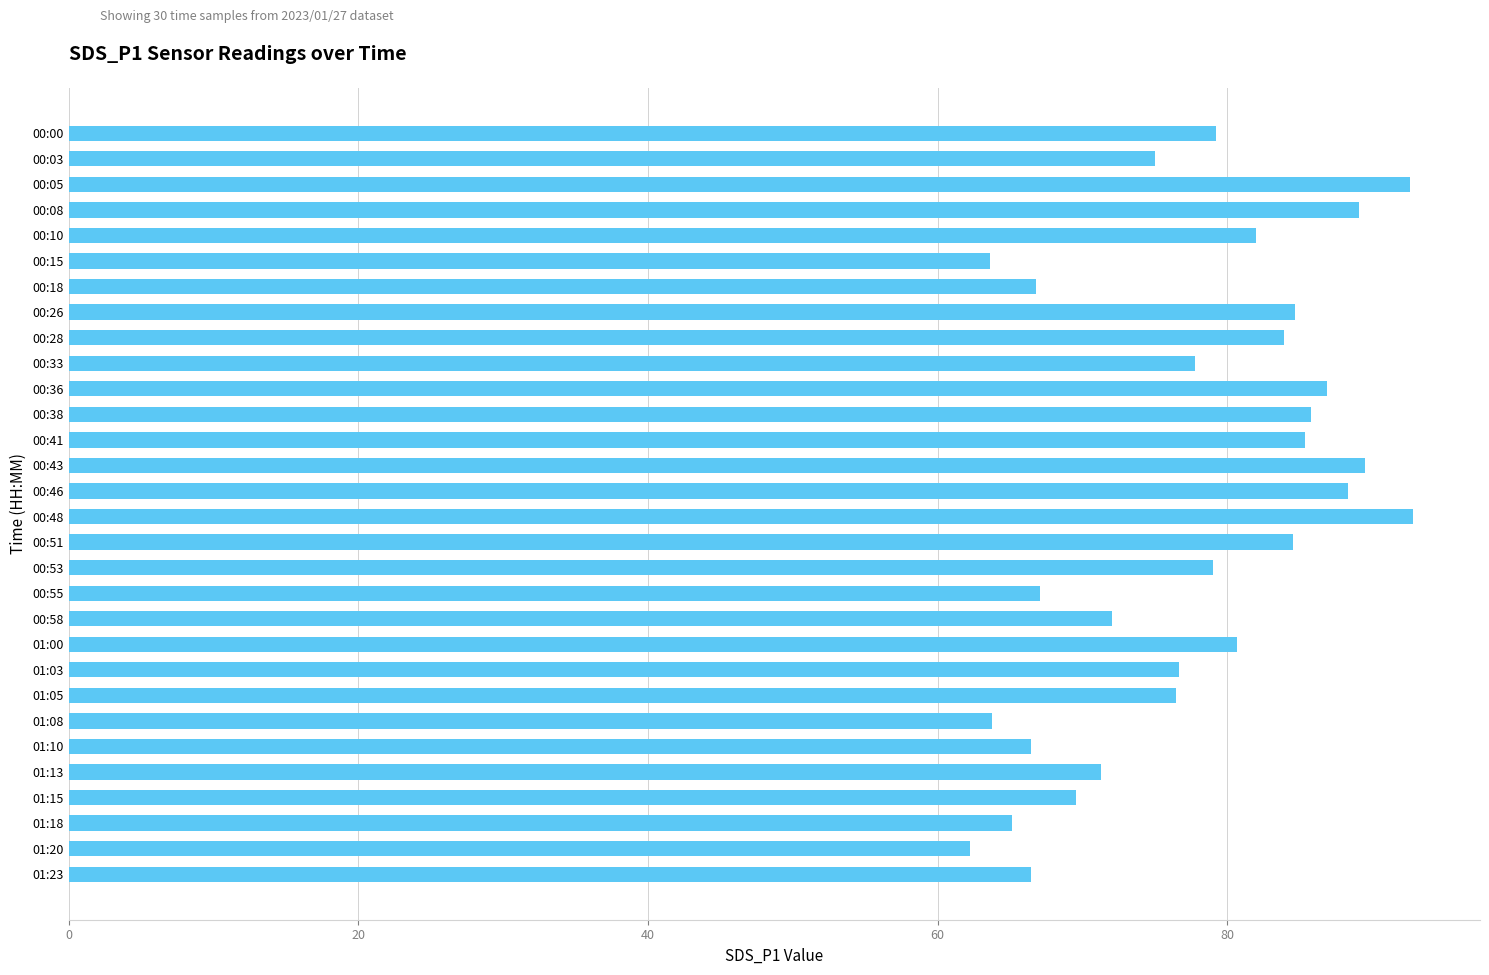

What is the label of the 19th bar from the top?

00:55